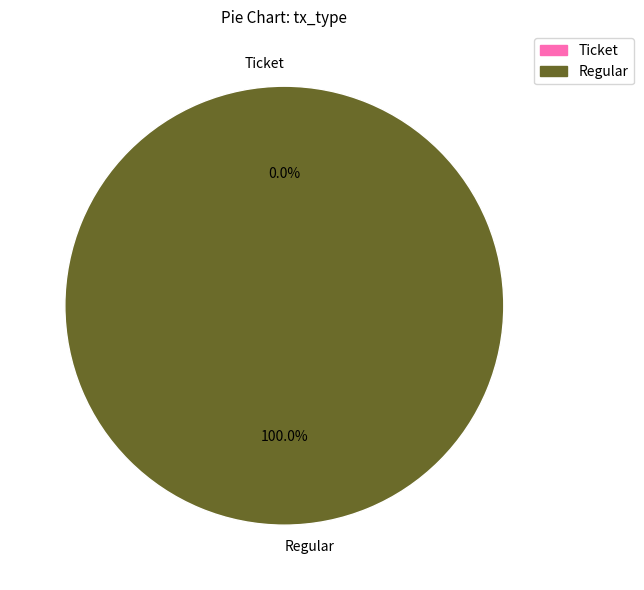

Is the sum of Regular and Ticket greater than half?

Yes